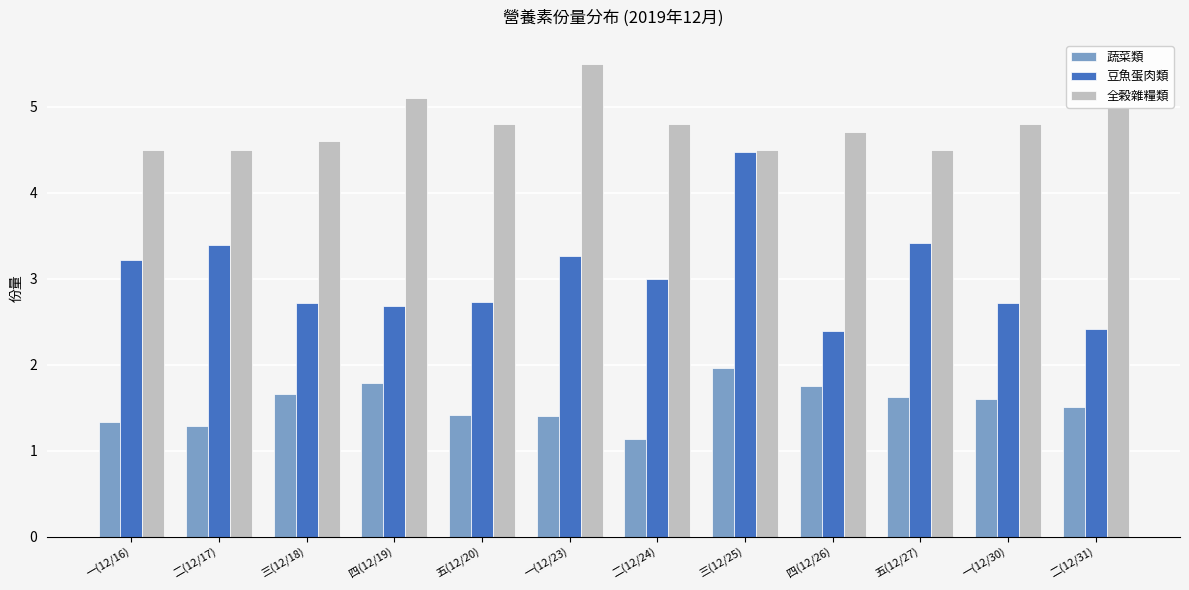

Where is 蔬菜類 nearest to the value 1?

二(12/24)